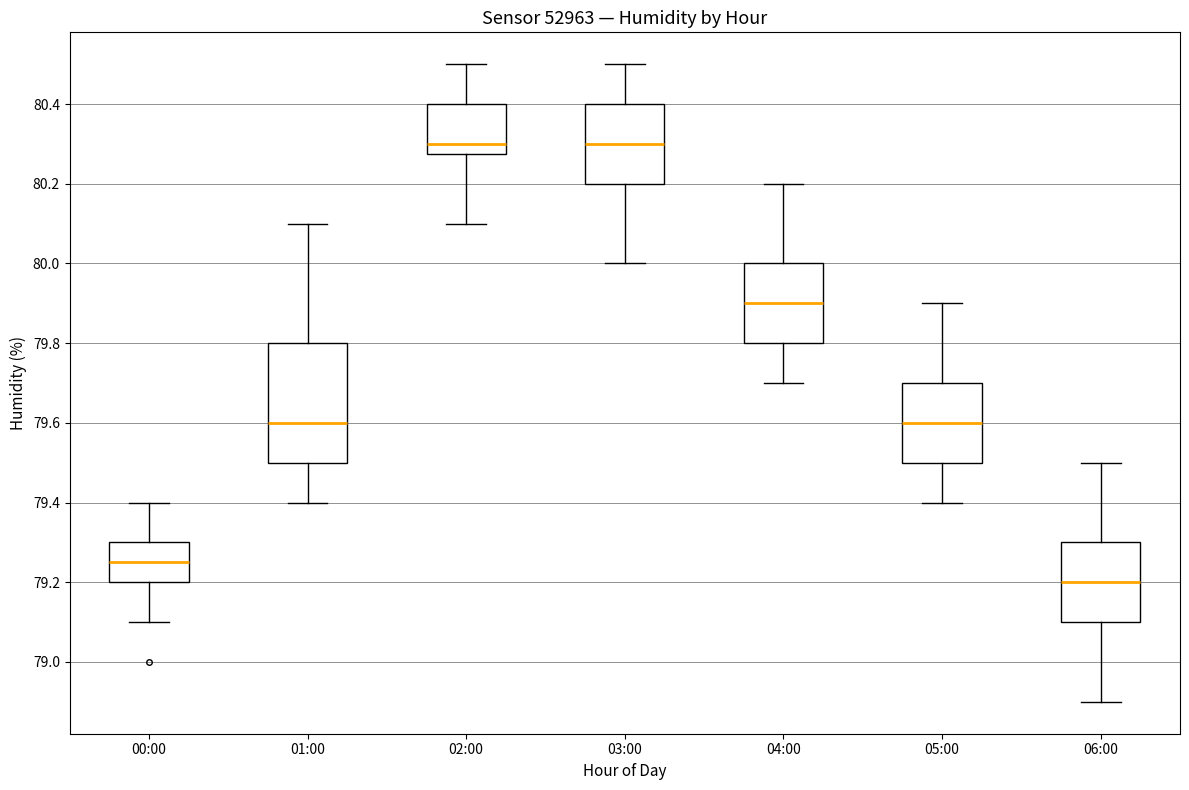

Reading left to right, transcribe this box plot: for each box, give where its median line is, the range the box spans, and where its two whiskers end, as read against the y-axis. The values are not printed on the chart, so give them approximately, as read against the axis.

00:00: median 79.26, box 79.20 to 79.30, whiskers 79.10 to 79.40
01:00: median 79.60, box 79.50 to 79.80, whiskers 79.40 to 80.10
02:00: median 80.30, box 80.28 to 80.40, whiskers 80.10 to 80.50
03:00: median 80.30, box 80.20 to 80.40, whiskers 80.00 to 80.50
04:00: median 79.90, box 79.80 to 80.00, whiskers 79.70 to 80.20
05:00: median 79.60, box 79.50 to 79.70, whiskers 79.40 to 79.90
06:00: median 79.20, box 79.10 to 79.30, whiskers 78.90 to 79.50